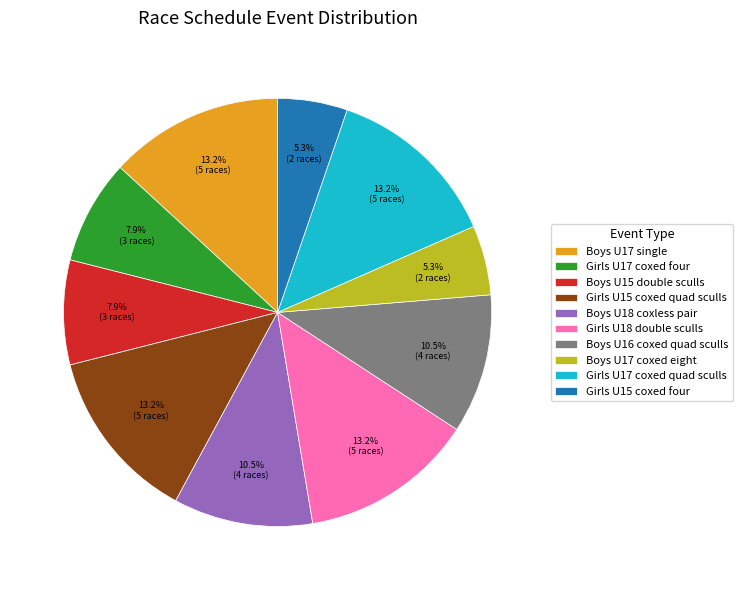

True or false: Girls U17 coxed quad sculls accounts for 2% of the total.

False